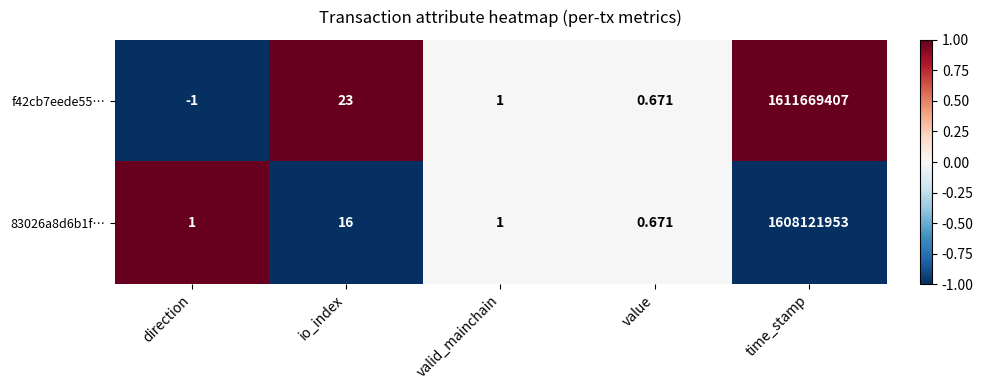

Which series has the largest total across all categories?

f42cb7eede55…